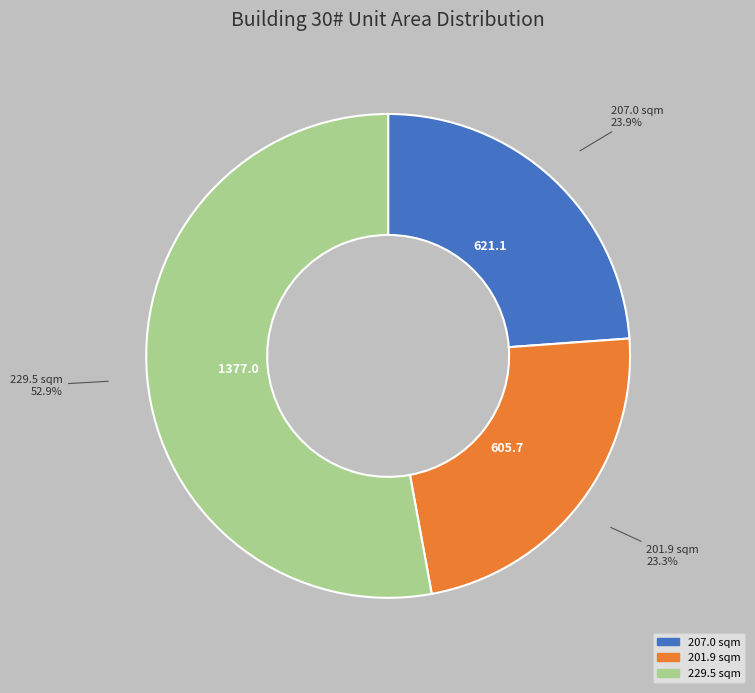

How many segments does this pie chart have?

3